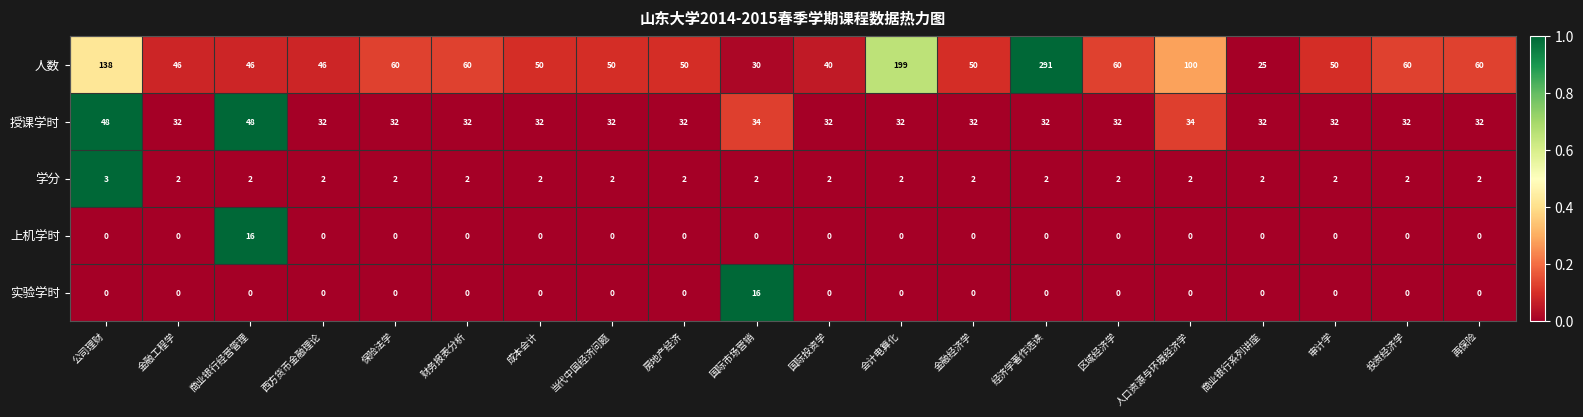

At 商业银行经营管理, list the series in order from smallest to largest.

实验学时, 学分, 上机学时, 人数, 授课学时